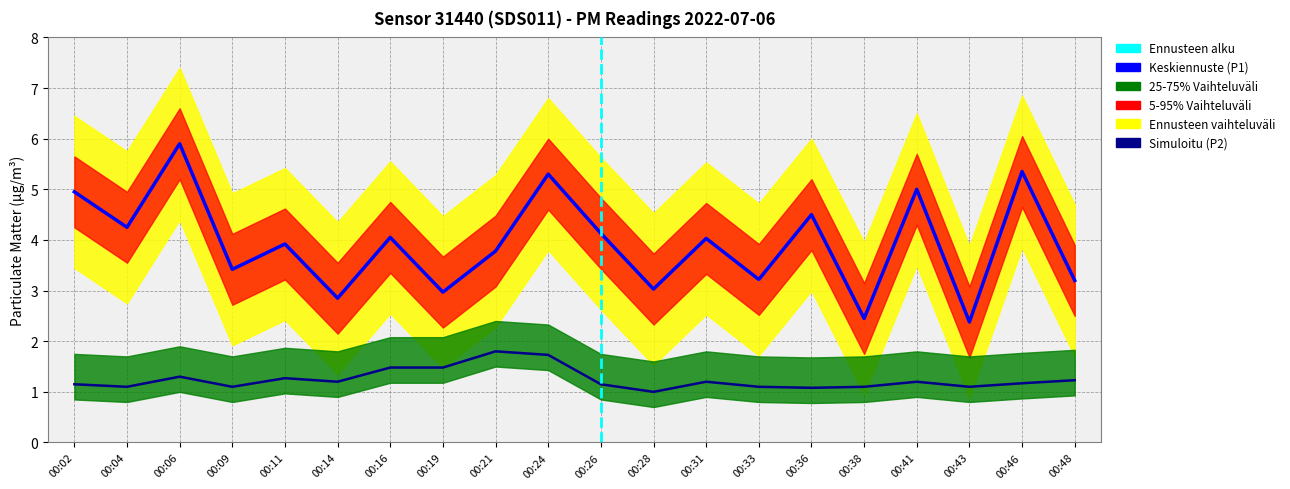

True or false: P2 has more than 1 points higher than both neighbors.

True